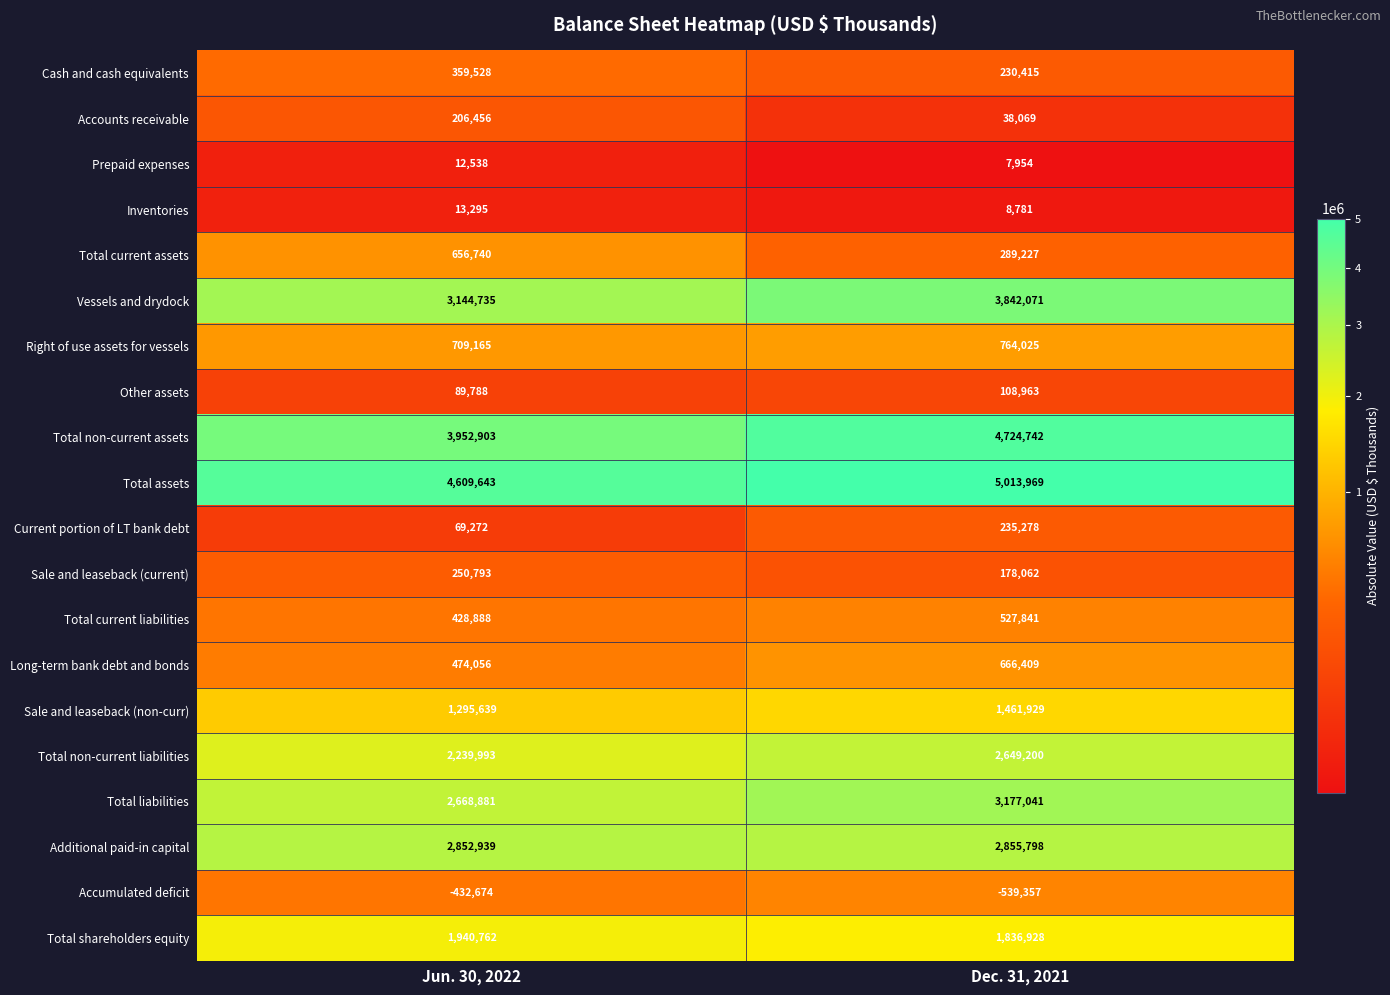

Which series has the widest spread of values?

Total non-current assets